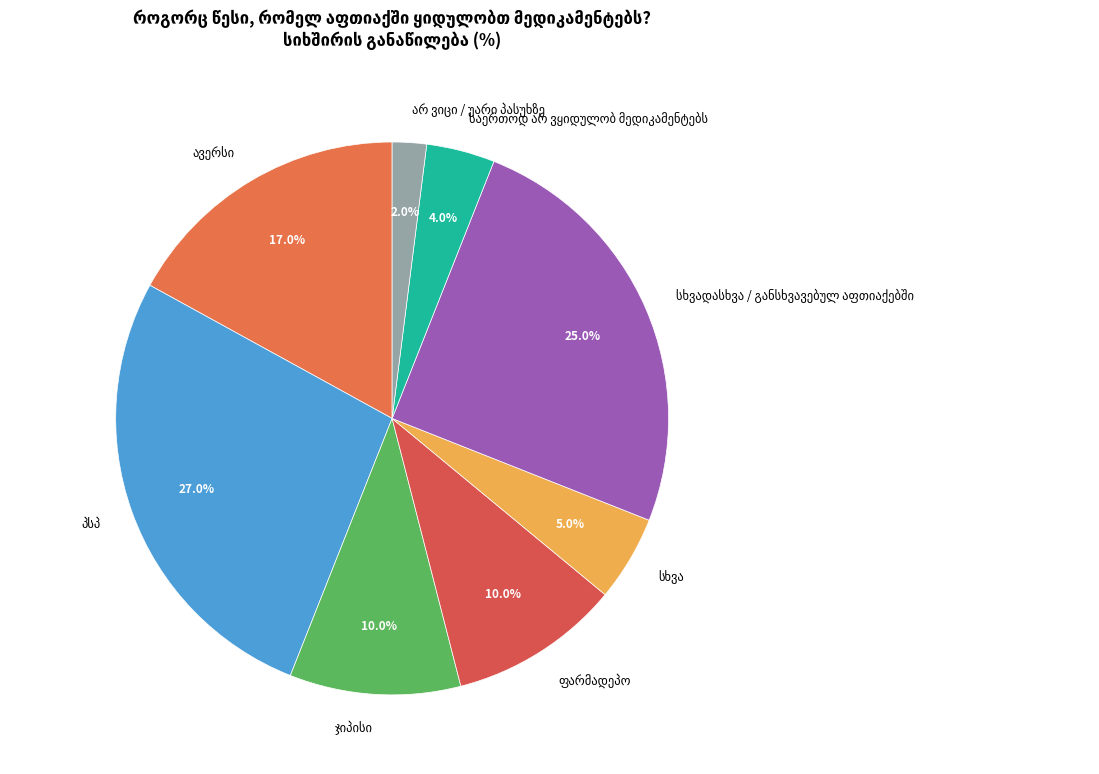

Does any single category account for the majority?

No